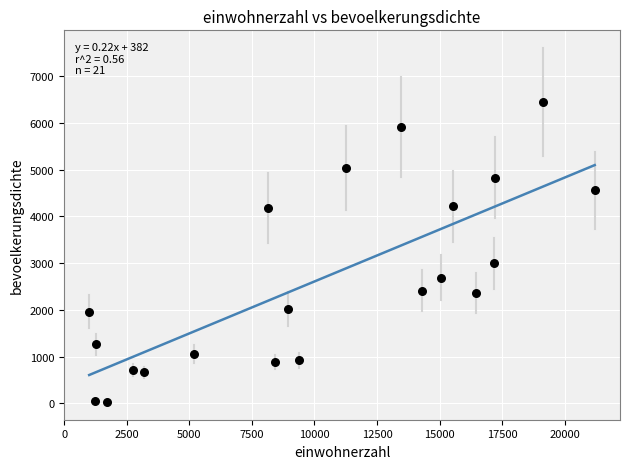

What Y value in the scatter plot is closest to 3236?

2993